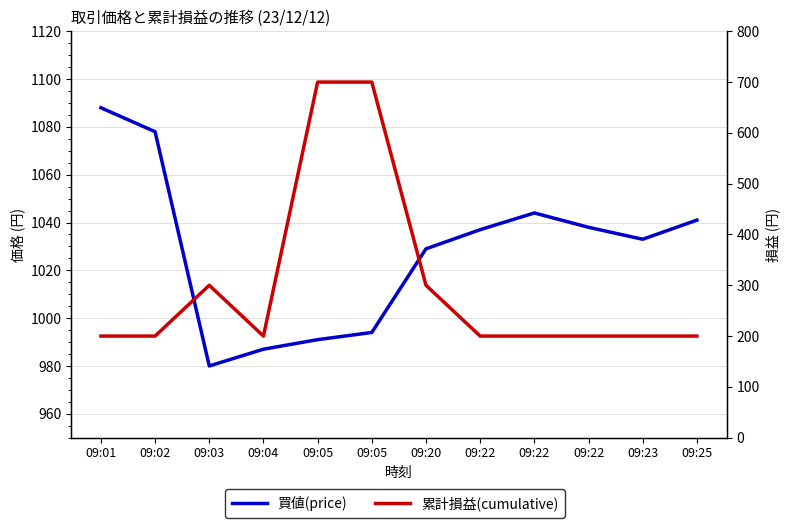

True or false: 買値(price) and 累計損益(cumulative) intersect in this chart.

False